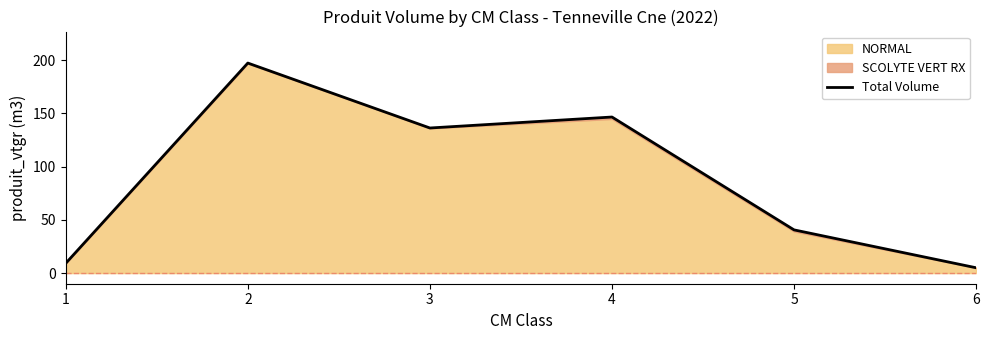

List the labels in order of value, largest first.

2, 4, 3, 5, 1, 6